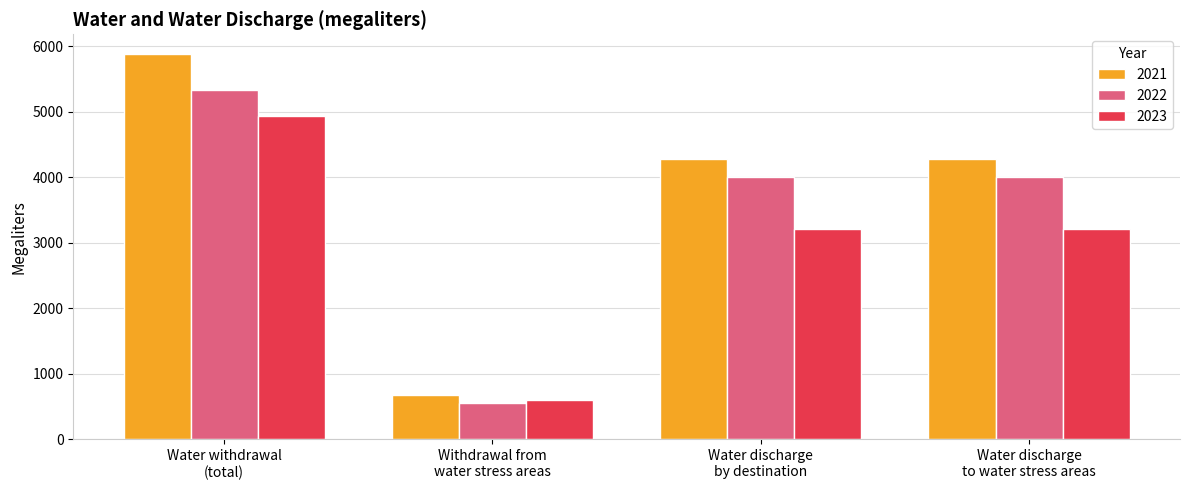

What is the difference between the second highest and minimum values in the 2023 series?

2621.4